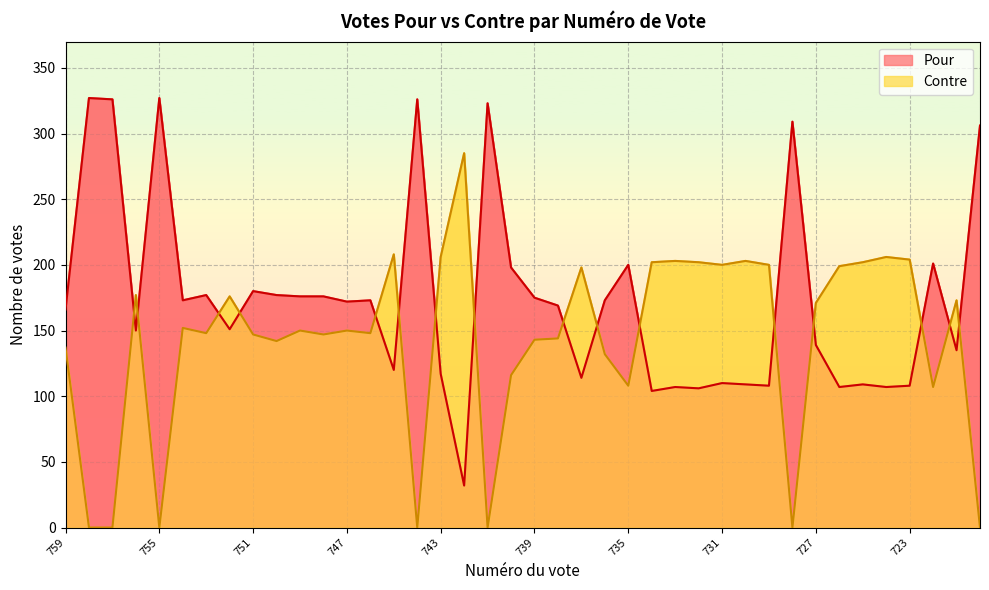

At which label is Contre closest to 142?

750